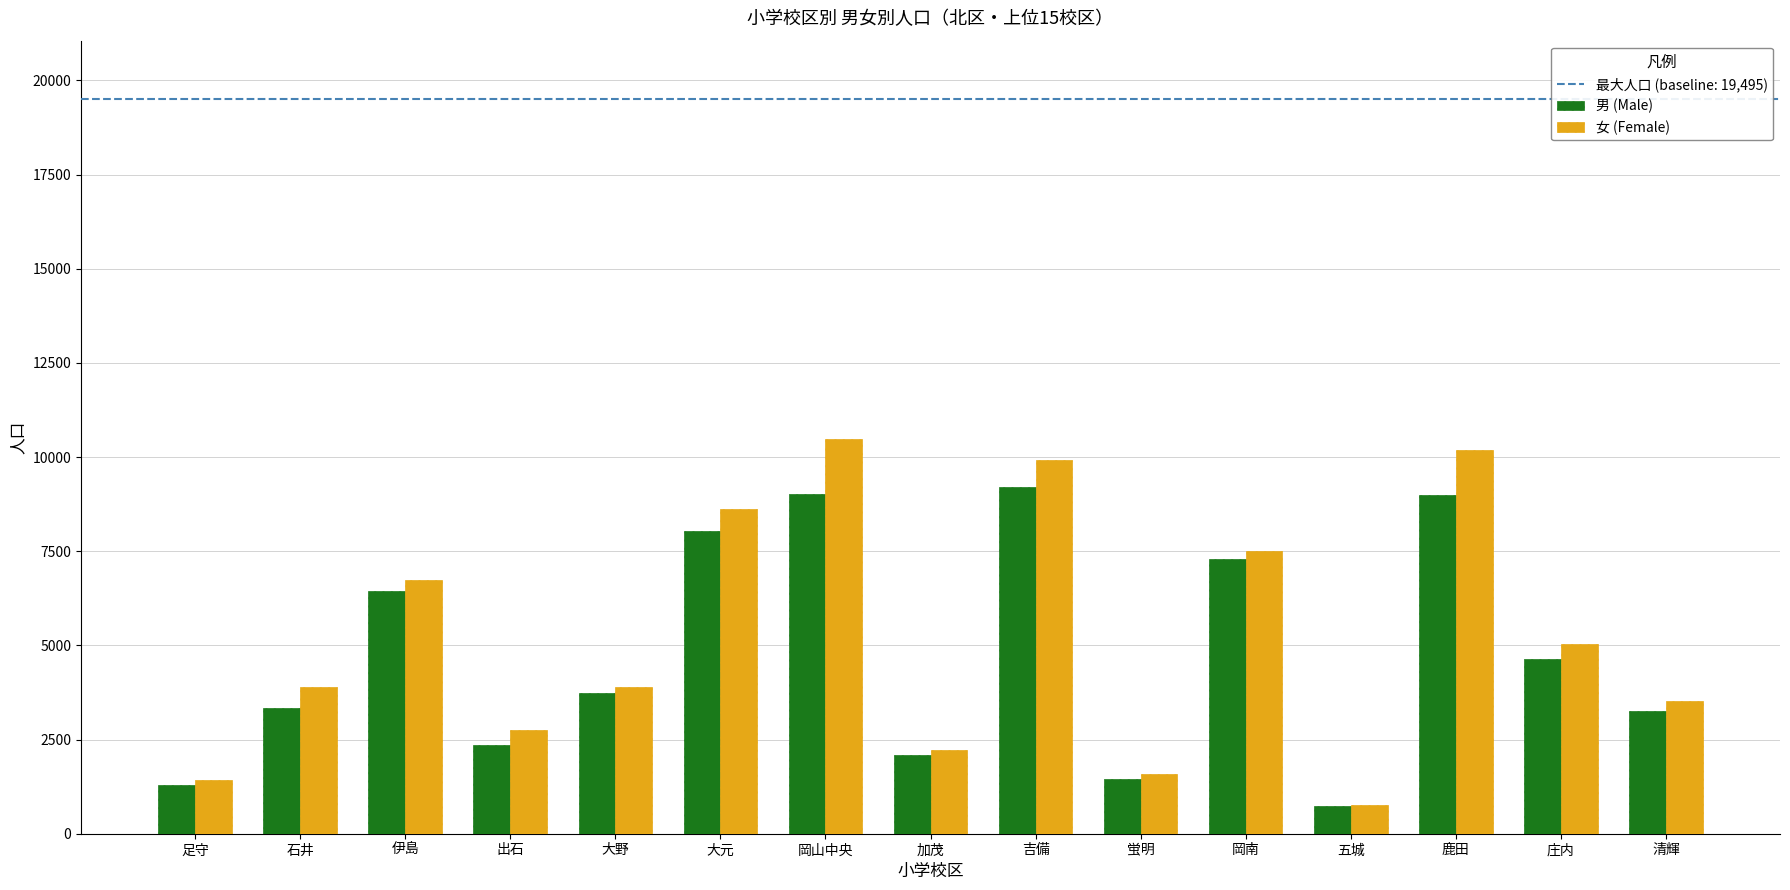

What is the difference between the second highest and second lowest values in the 女 (Female) series?

8761